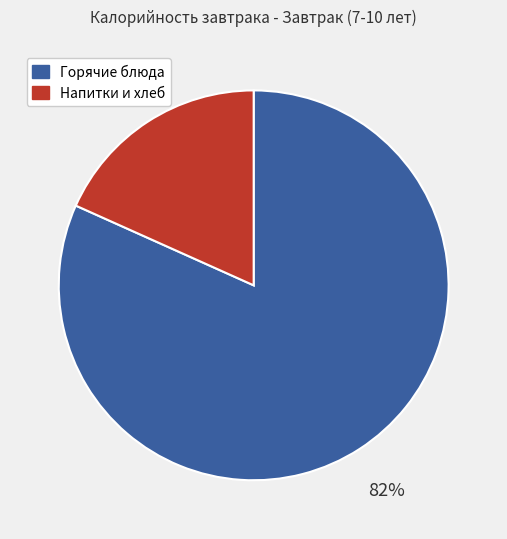

To the nearest percent, what is the average slice percentage?

50%